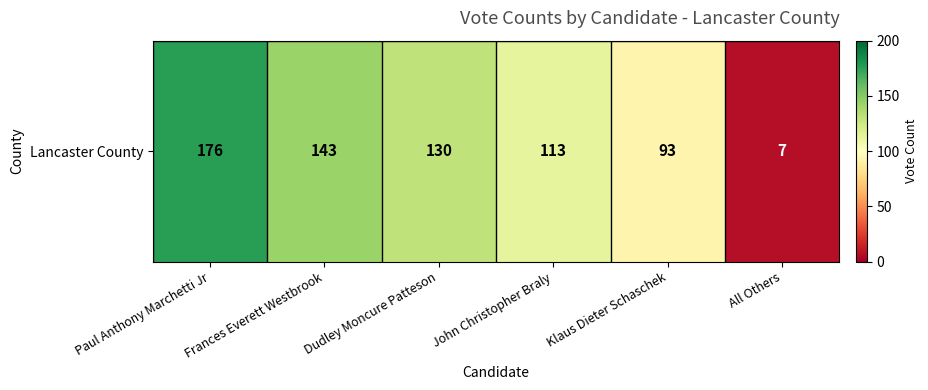

Reading left to right, transcribe all the data shown in this chart.

176	143	130	113	93	7